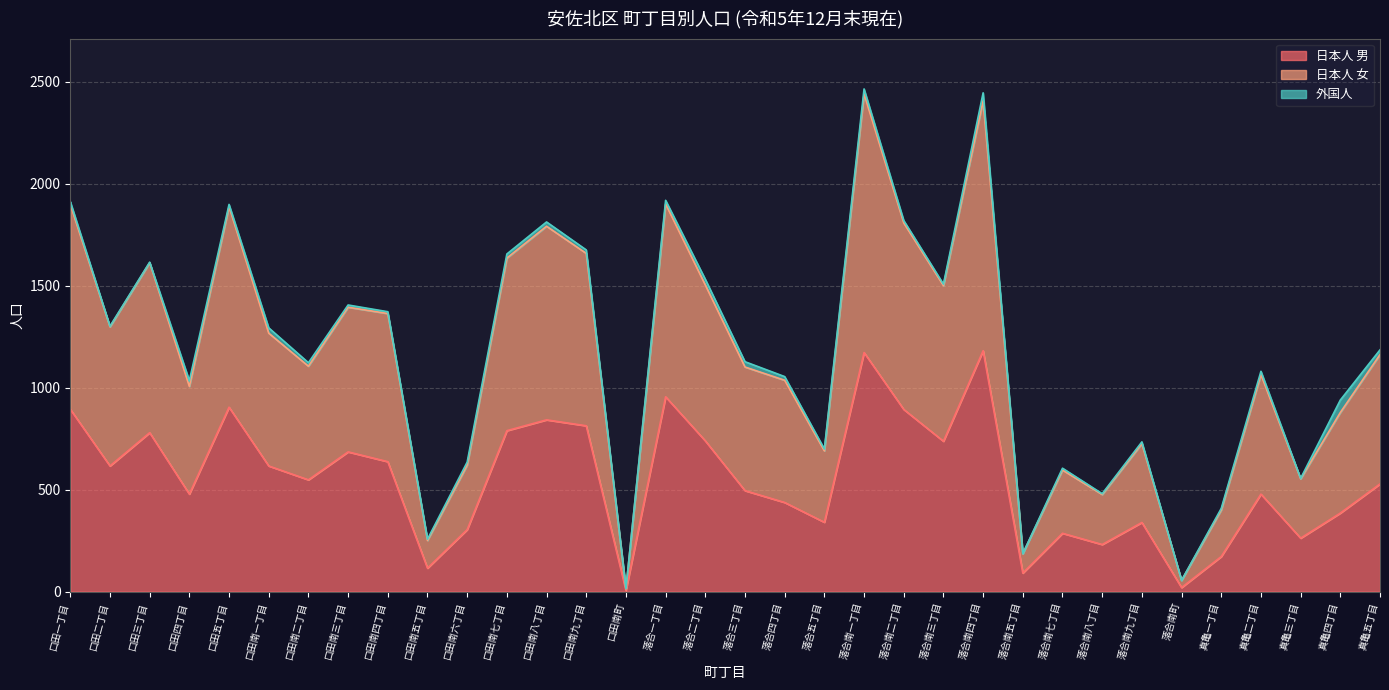

The 日本人 男 series shows 894 at 口田一丁目. True or false?

True